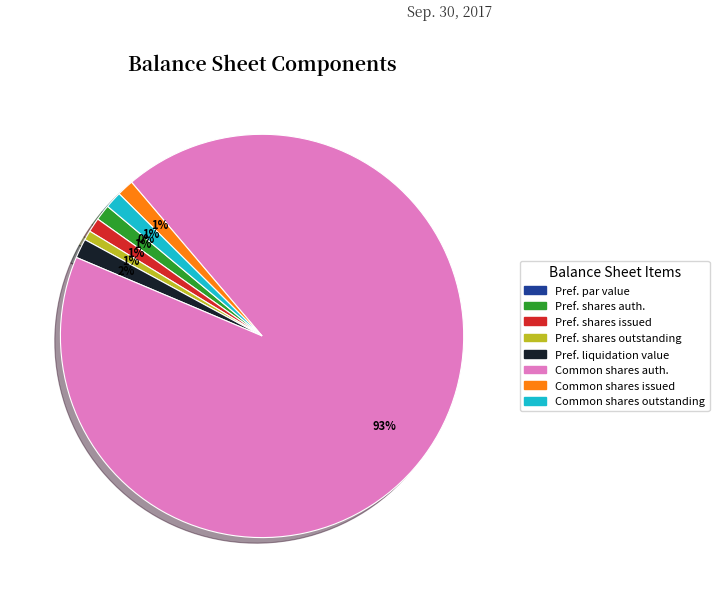

To the nearest percent, what is the difference between the largest and smallest slice percentages?

93%